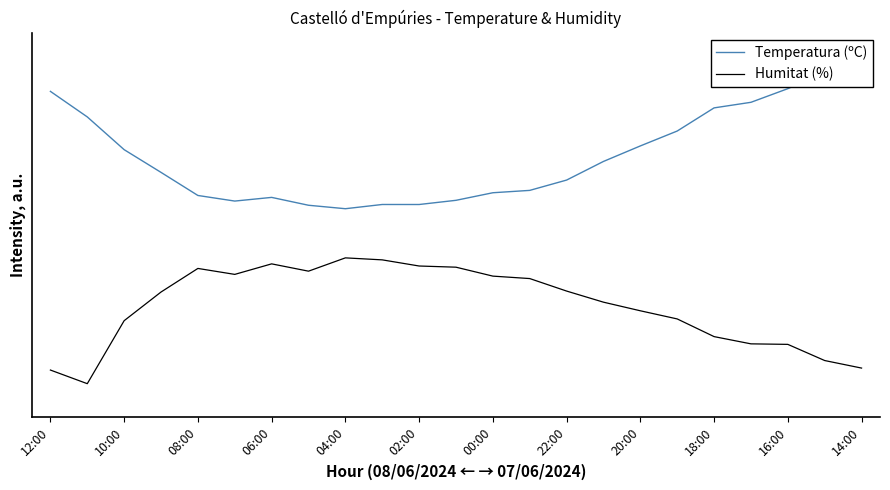

Is it true that Humitat (%) equals 0.1 at 19?

False